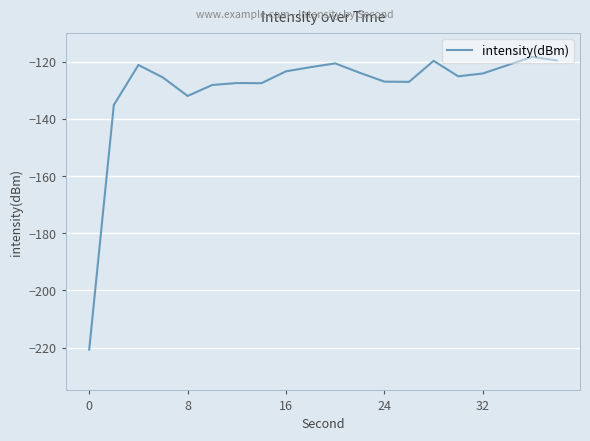

What is the maximum value shown in the chart?

-118.3